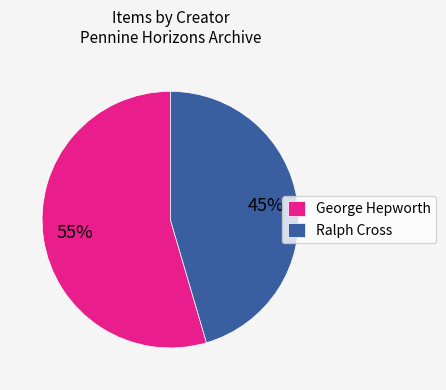

Rank the categories by value from lowest to highest.

Ralph Cross, George Hepworth